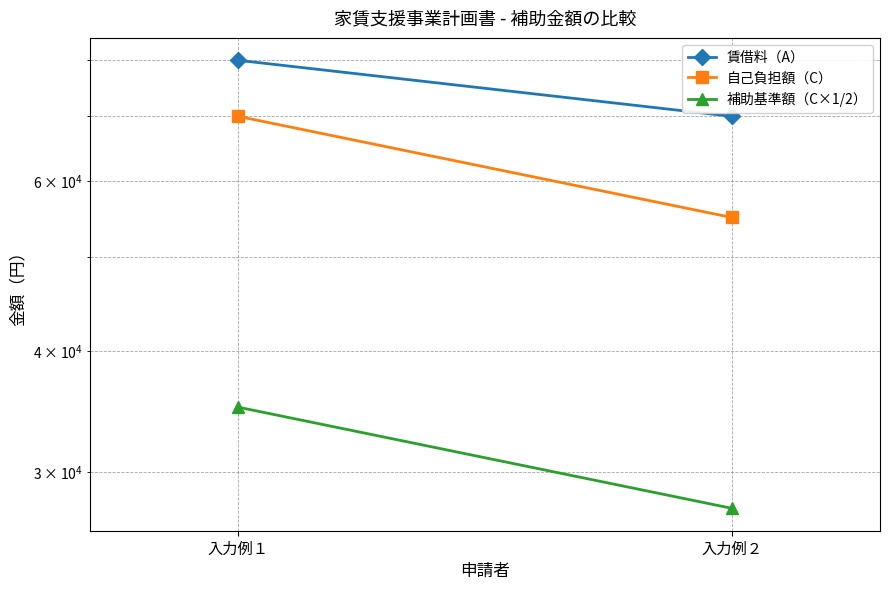

How many distinct data groups are displayed?

3